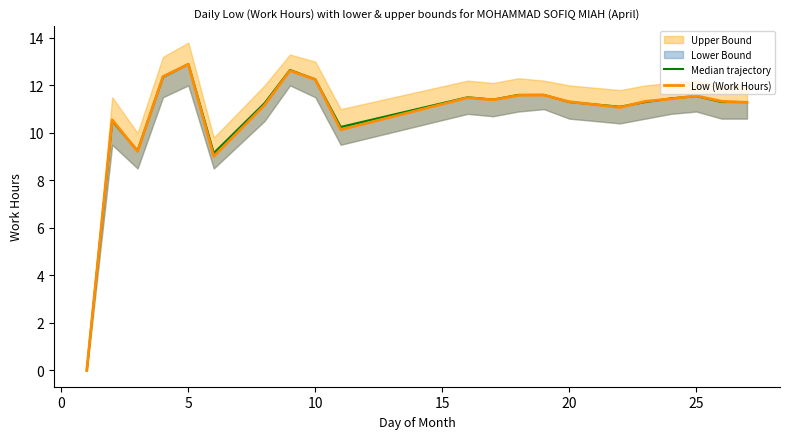

True or false: Low (Work Hours) has a value of 12.9 at 5.

True